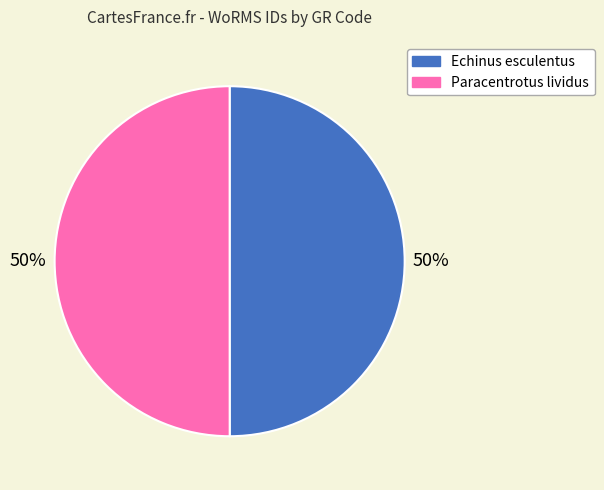

To the nearest percent, what is the average slice percentage?

50%